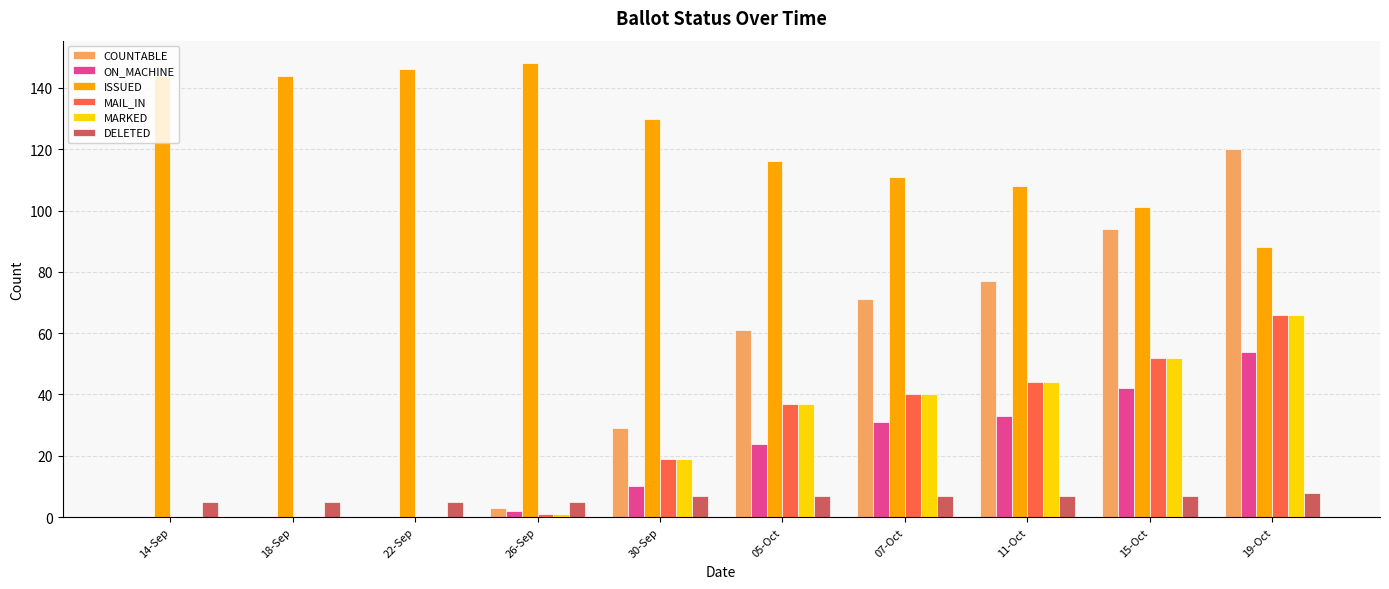

The MAIL_IN series shows 19 at 30-Sep. True or false?

True